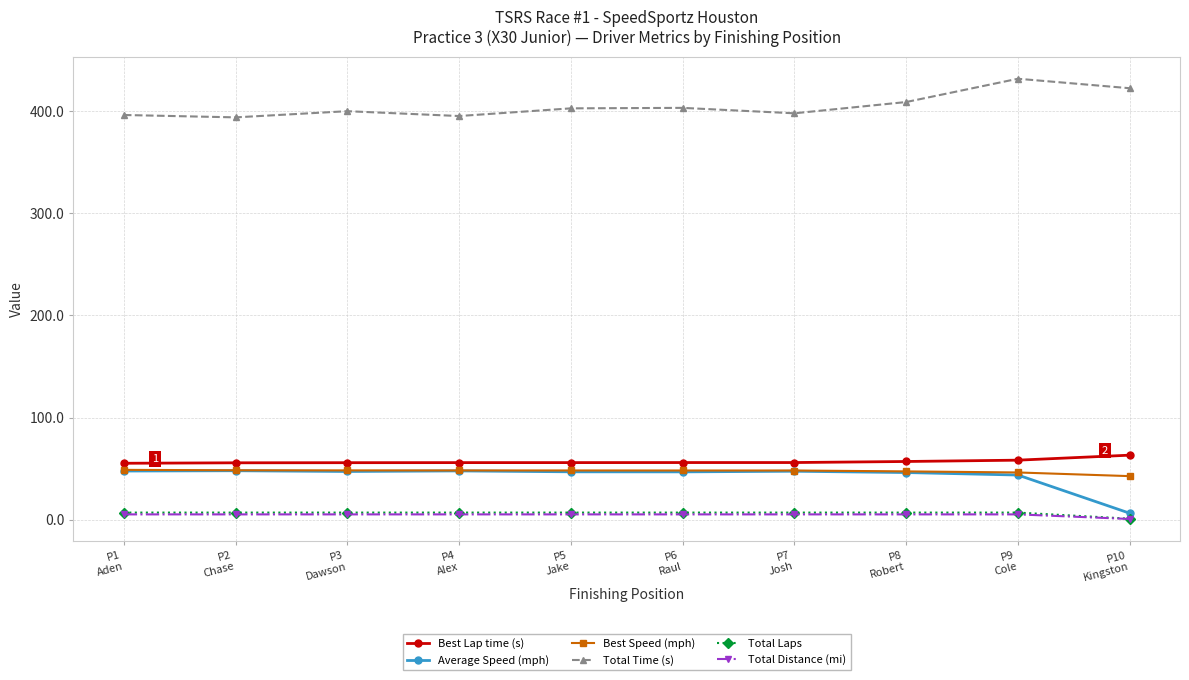

True or false: Total Laps and Average Speed (mph) cross at least once.

False